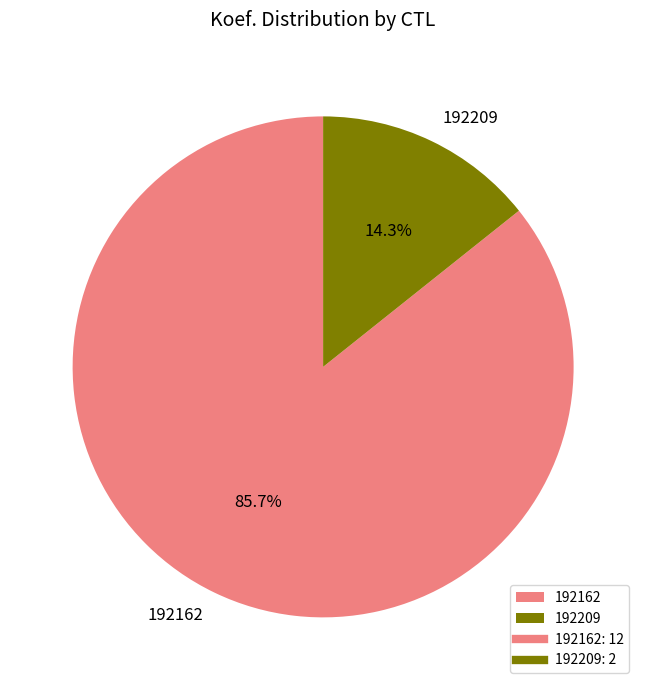

The 192162 slice represents 73% of the pie. True or false?

False